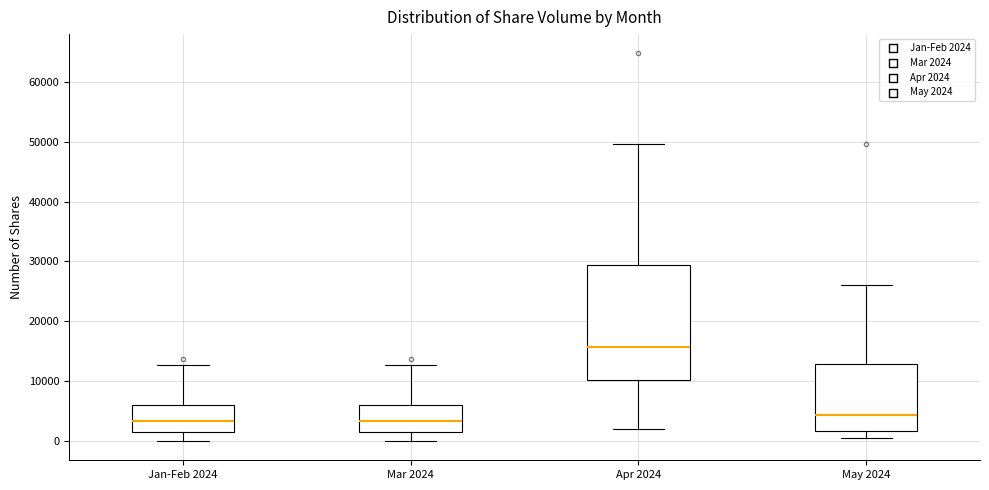

Reading left to right, transcribe this box plot: for each box, give where its median line is, the range the box spans, and where its two whiskers end, as read against the y-axis. The values are not printed on the chart, so give them approximately, as read against the axis.

Jan-Feb 2024: median 3000, box 2000 to 6000, whiskers 0 to 13000
Mar 2024: median 3000, box 2000 to 6000, whiskers 0 to 13000
Apr 2024: median 16000, box 10000 to 29000, whiskers 2000 to 50000
May 2024: median 4000, box 2000 to 13000, whiskers 1000 to 26000